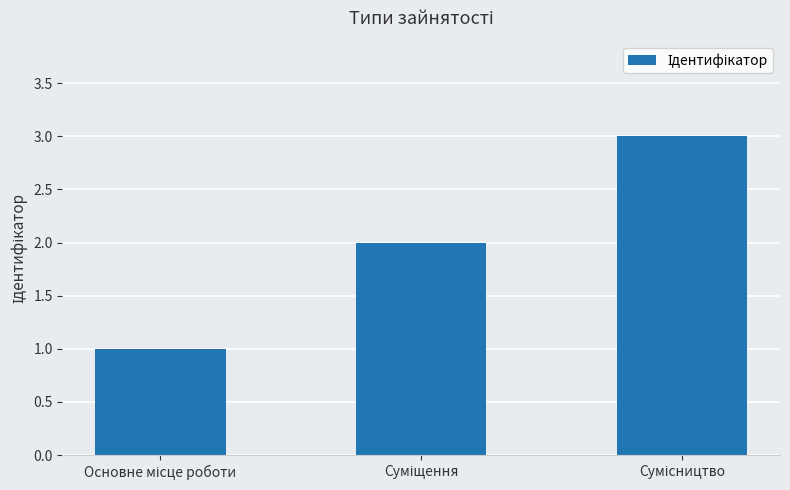

What is the sum of all values?

6